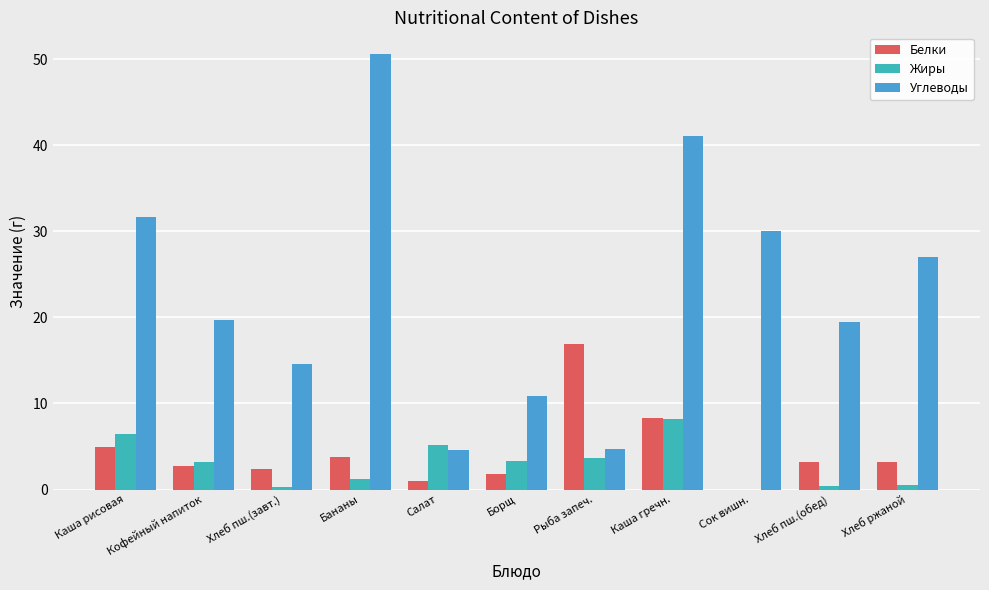

Where is Углеводы nearest to the value 27?

Хлеб ржаной